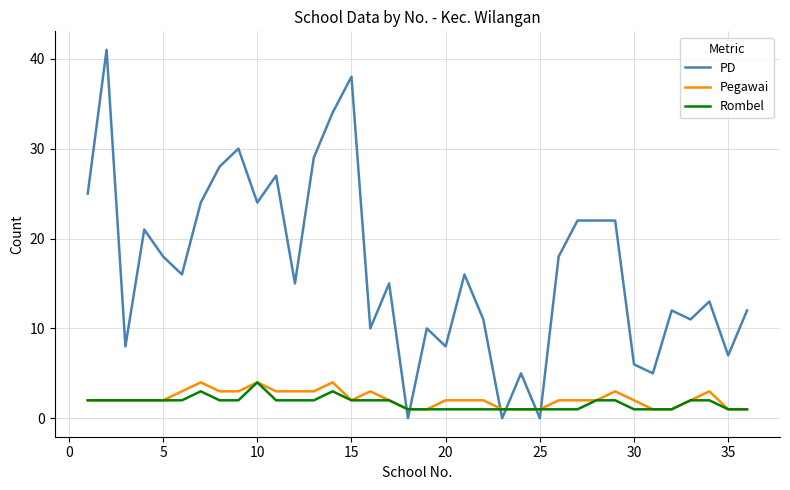

True or false: Rombel and PD intersect in this chart.

True